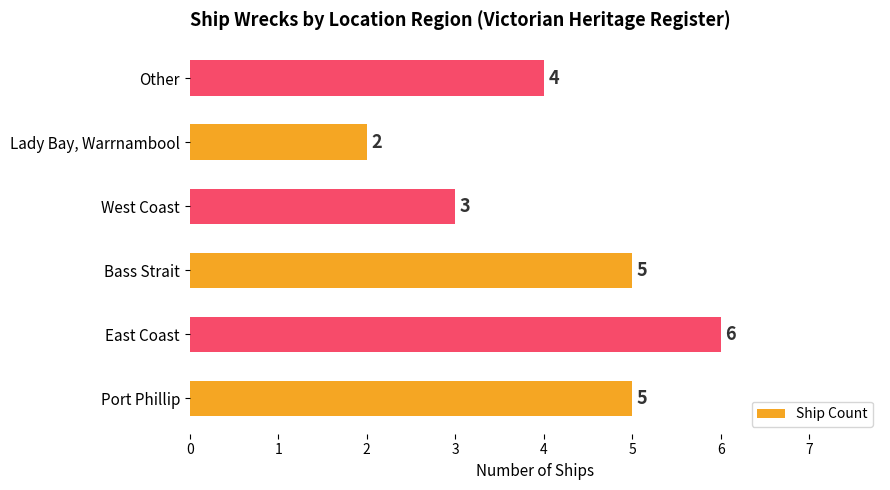

The value at East Coast is 6. True or false?

True